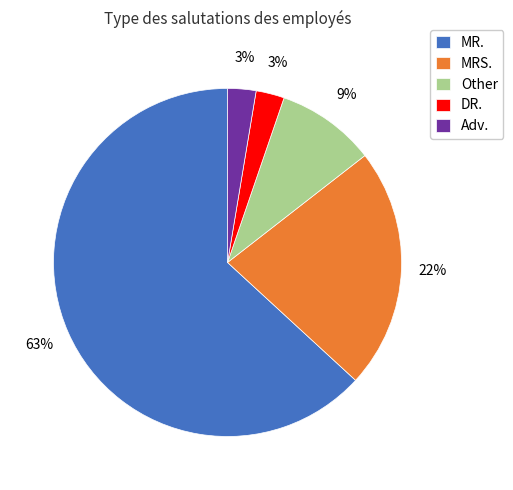

Is the sum of DR. and MRS. greater than half?

No